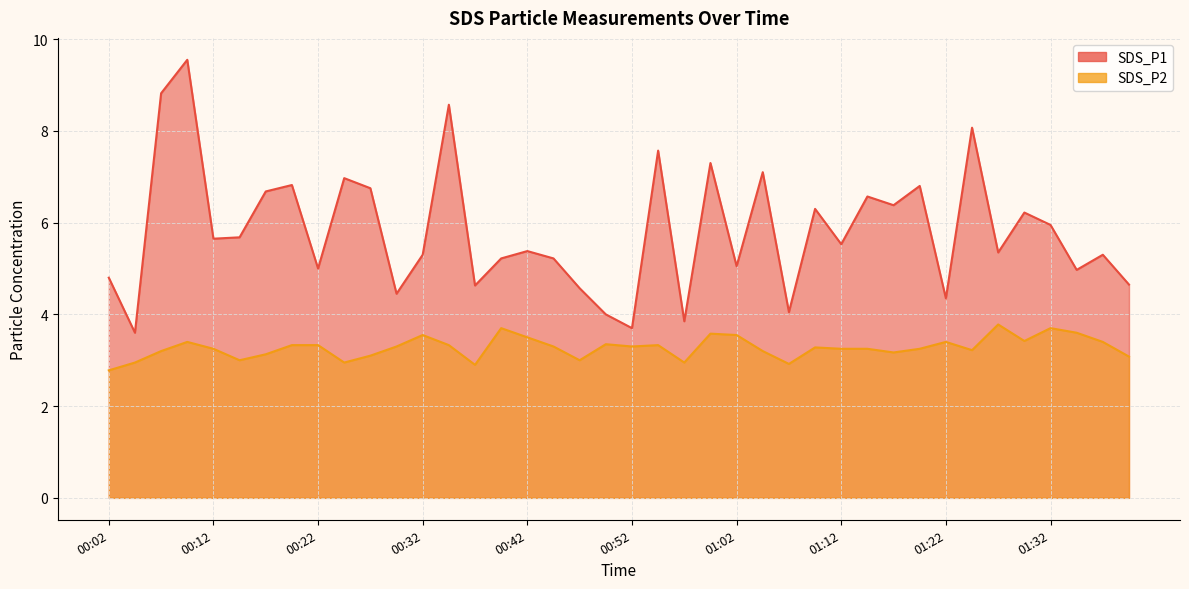

Count the number of data series in this chart.

2